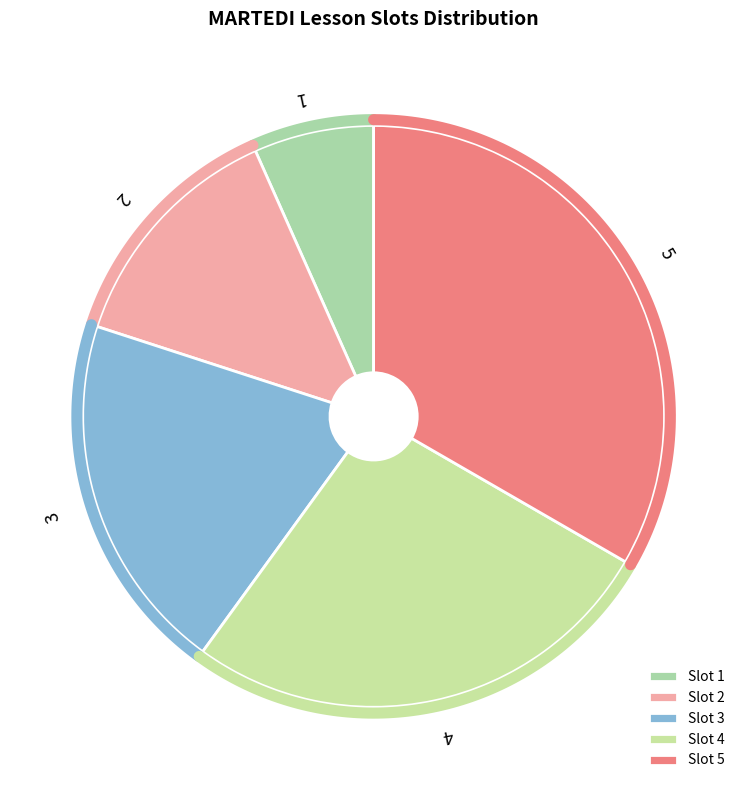

Between 4 and 3, which is larger?

4